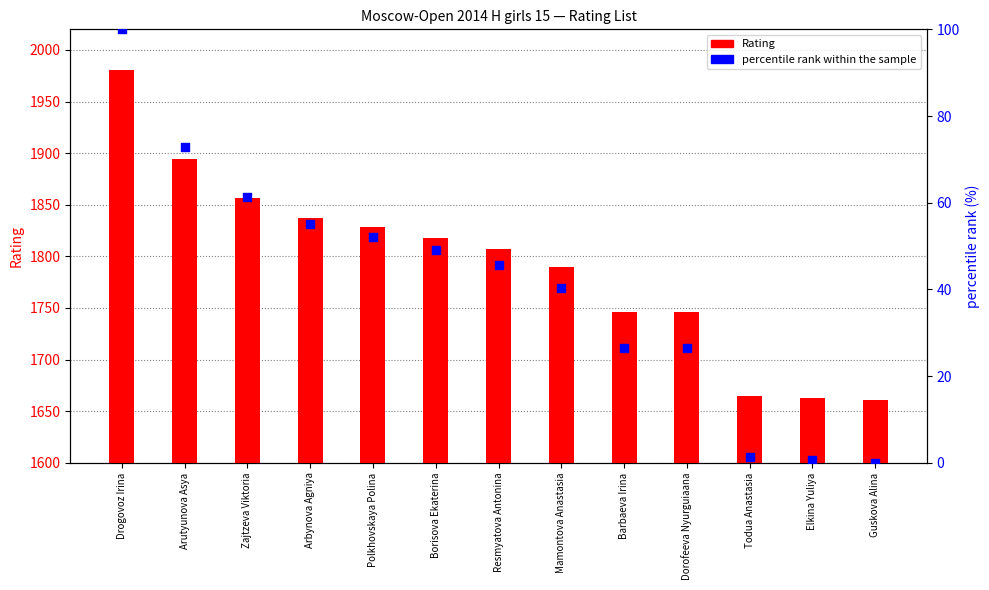

What are all the series names shown in the legend?

Rating, percentile rank within the sample